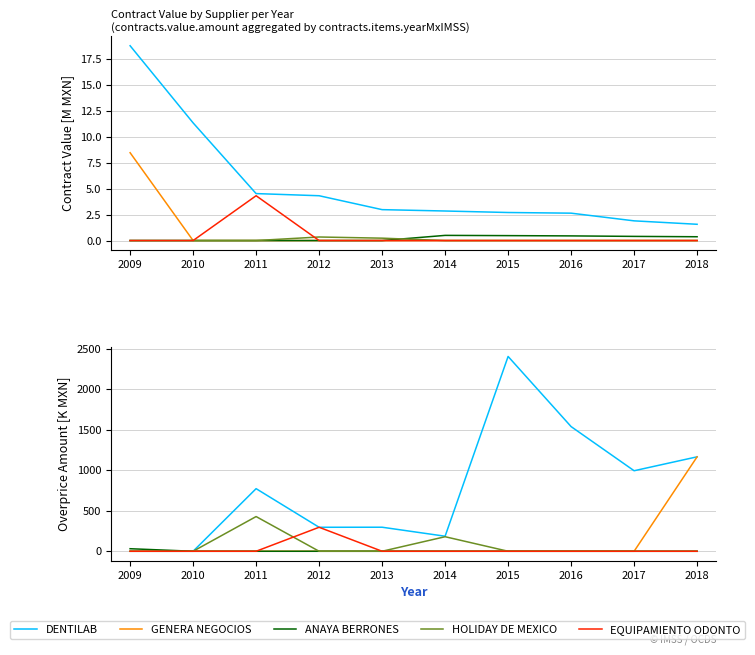

What are all the series names shown in the legend?

DENTILAB, GENERA NEGOCIOS, ANAYA BERRONES, HOLIDAY DE MEXICO, EQUIPAMIENTO ODONTO